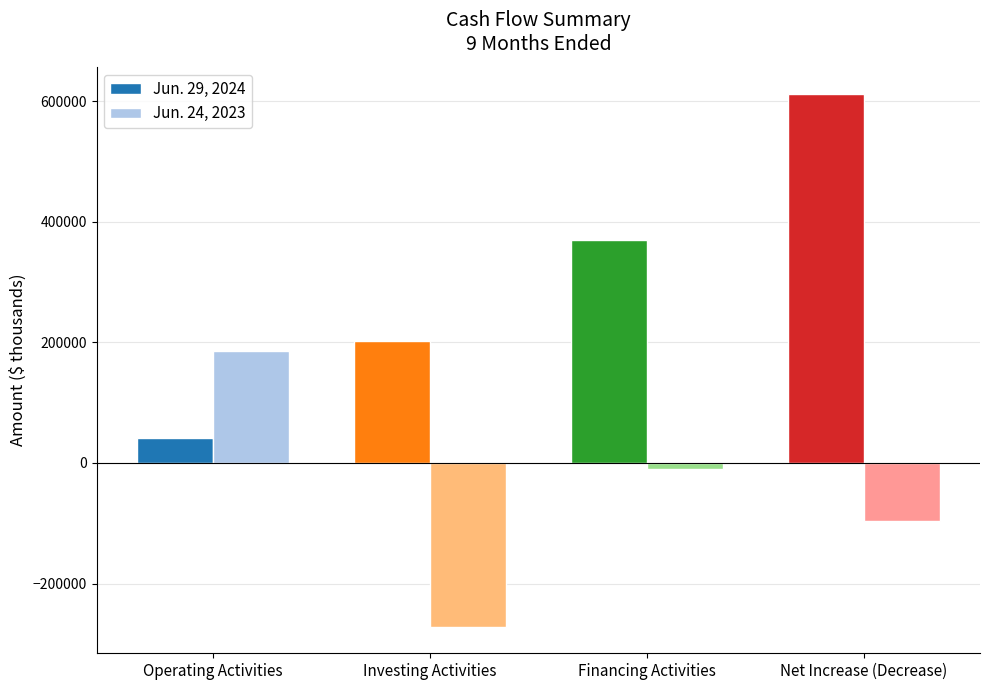

Does the chart contain any negative values?

Yes